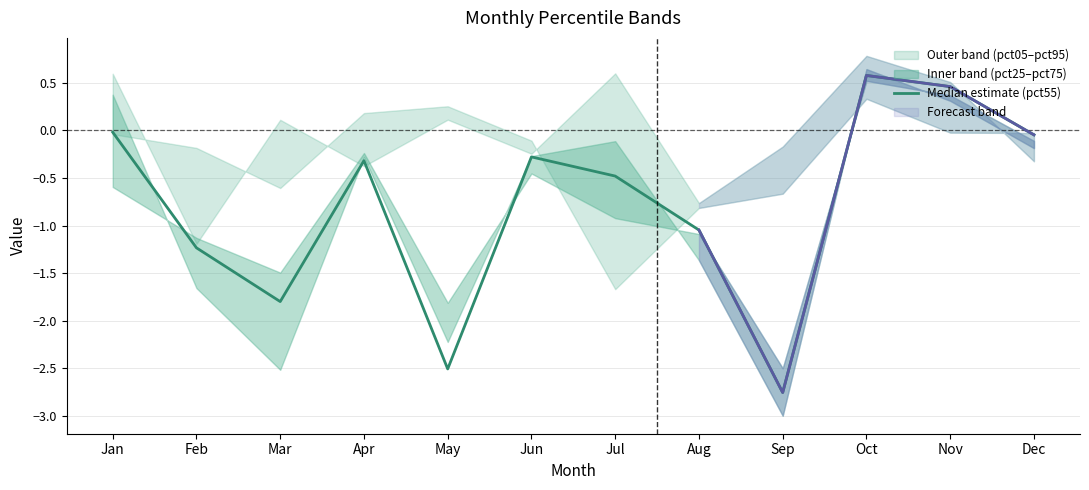

Where is the first local minimum?

Mar